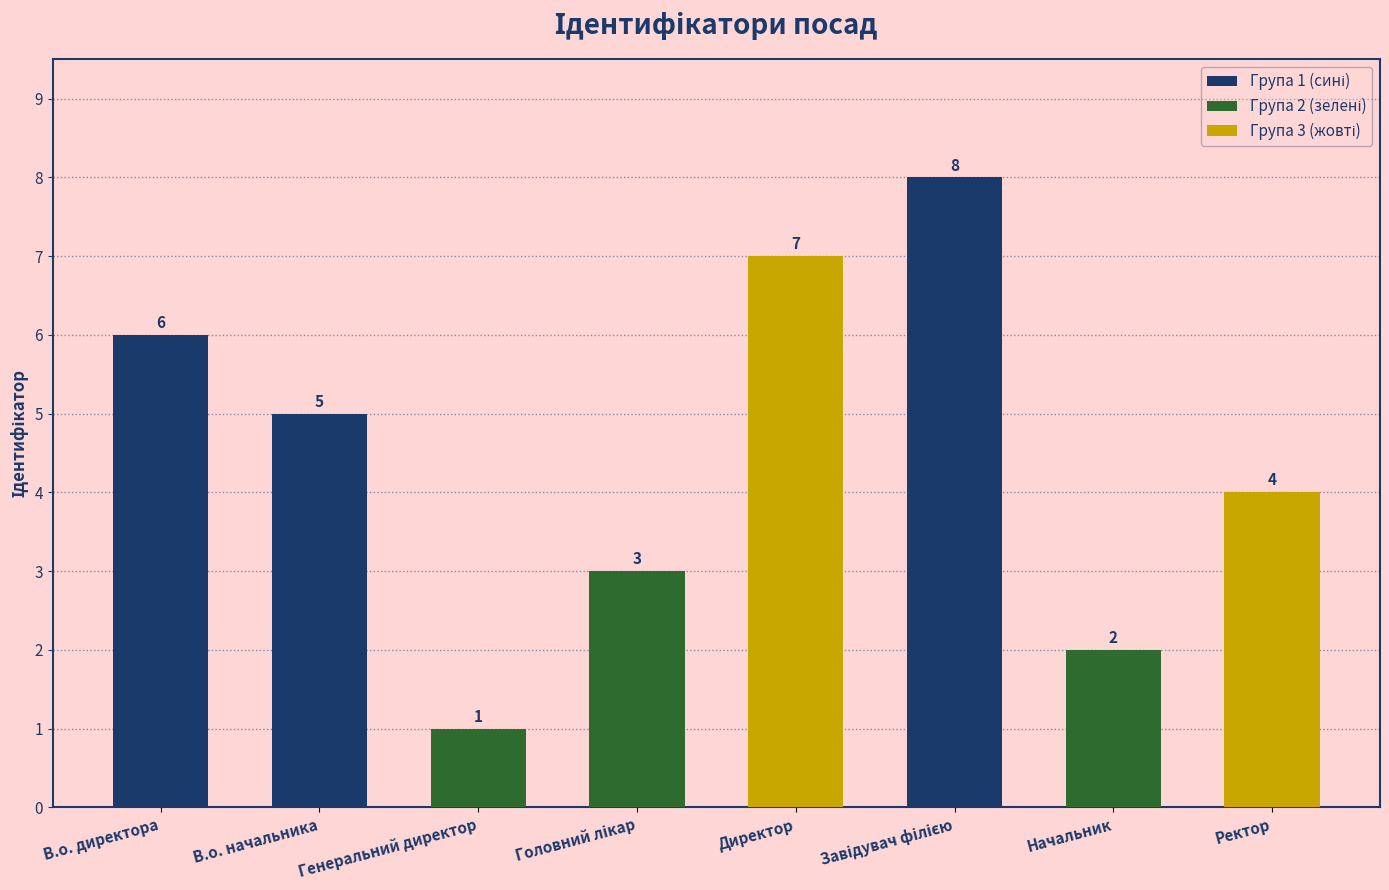

What is the difference between the maximum and second lowest values?

6